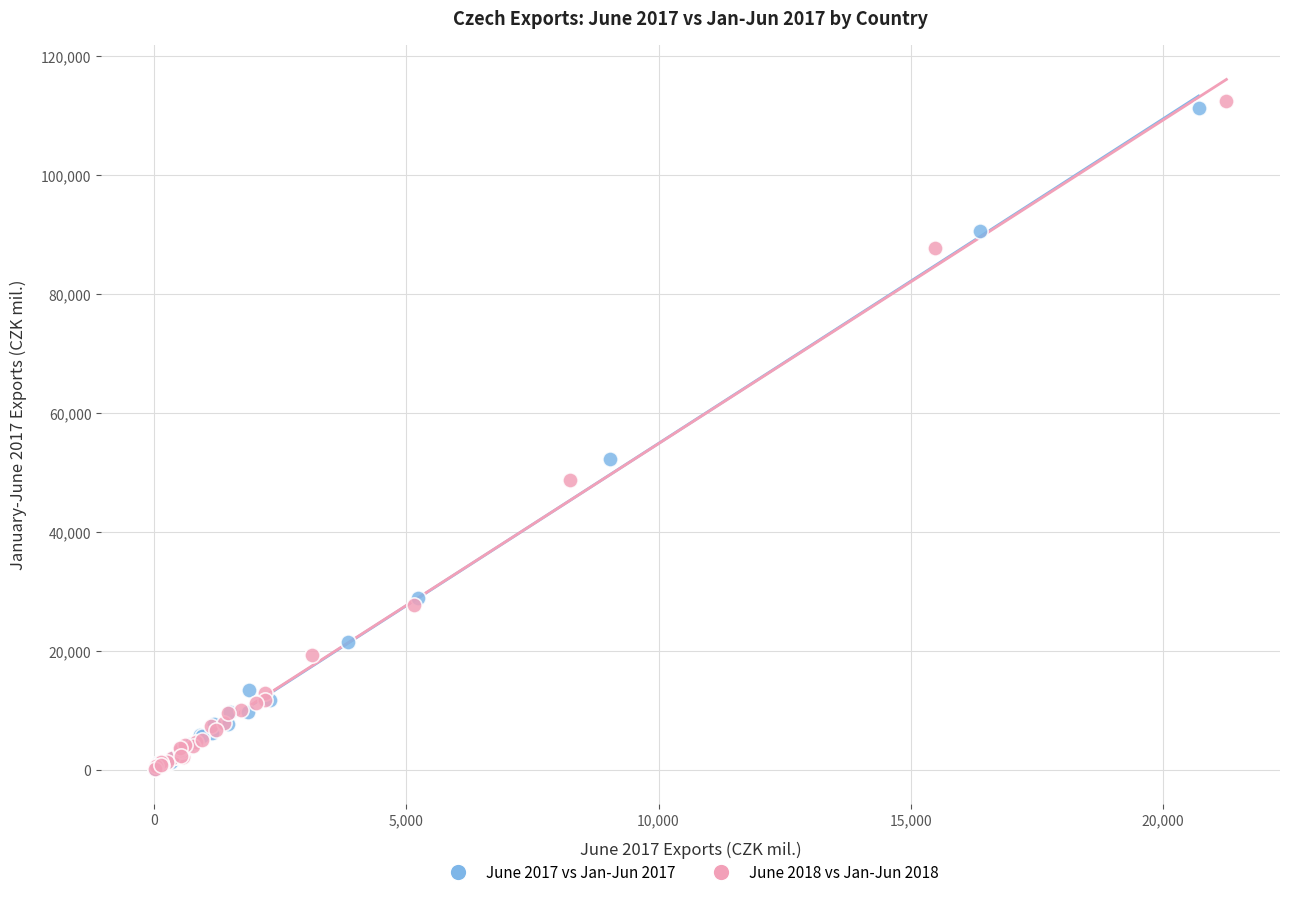

Which series has the widest spread of Y values?

June 2018 vs Jan-Jun 2018